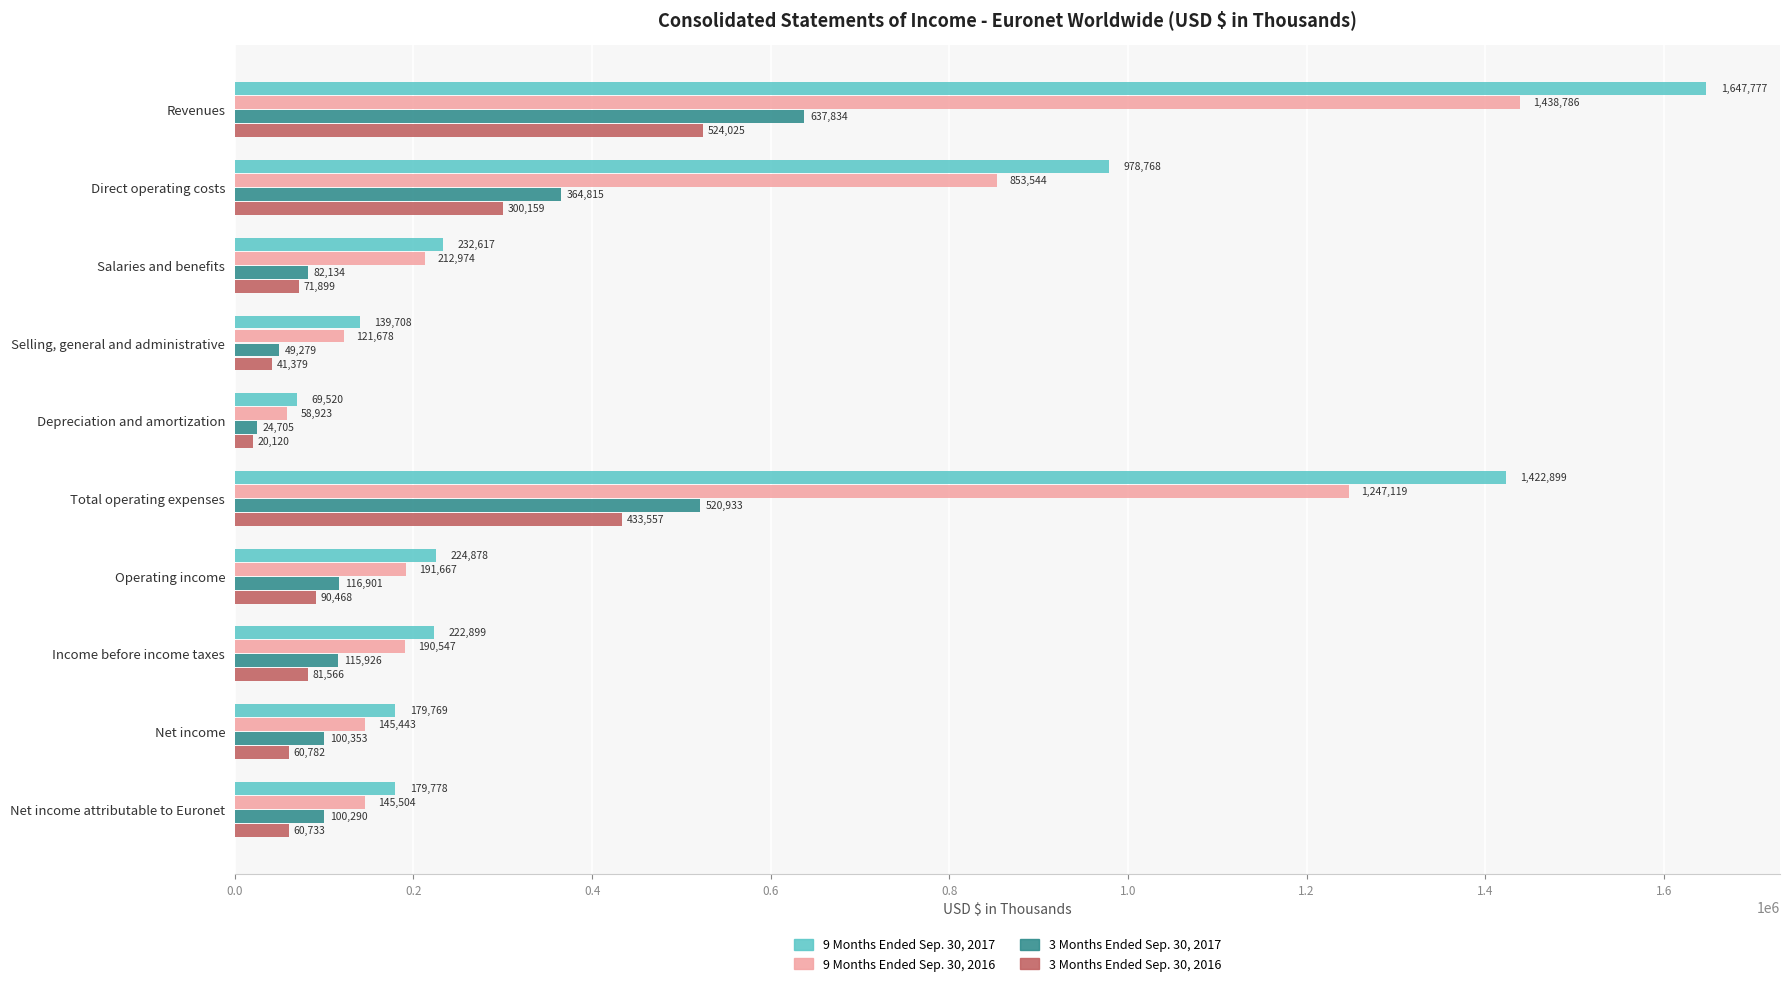

List the labels in order of 9 Months Ended Sep. 30, 2017 value, largest first.

Revenues, Total operating expenses, Direct operating costs, Salaries and benefits, Operating income, Income before income taxes, Net income attributable to Euronet, Net income, Selling, general and administrative, Depreciation and amortization